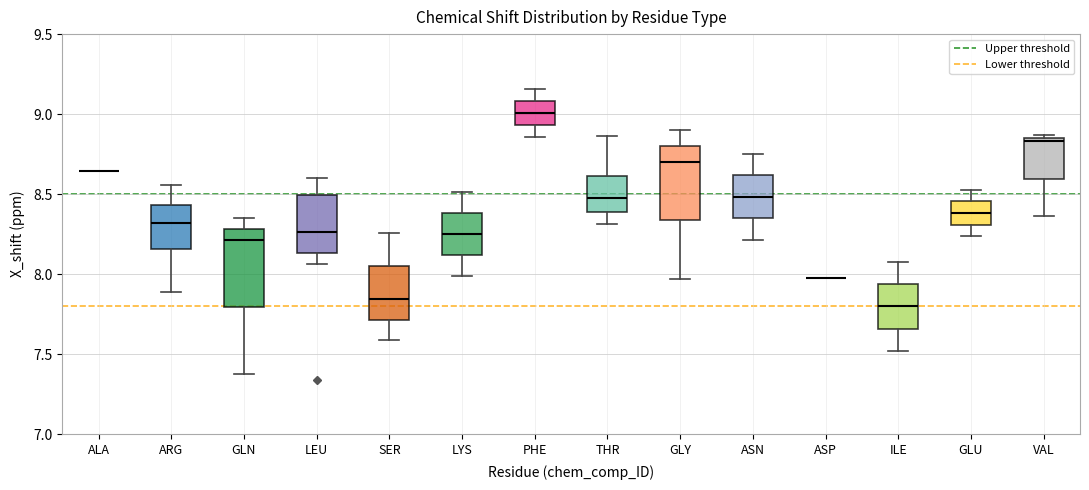

Reading left to right, read every box against the y-axis: the position of its median line, the range the box covers, and the ends of its whiskers. The values are not printed on the chart, so give them approximately, as read against the axis.

ALA: box collapsed to a line at 8.65, whiskers 8.65 to 8.65
ARG: median 8.30, box 8.15 to 8.45, whiskers 7.90 to 8.55
GLN: median 8.20, box 7.80 to 8.30, whiskers 7.40 to 8.35
LEU: median 8.25, box 8.15 to 8.50, whiskers 8.05 to 8.60
SER: median 7.85, box 7.70 to 8.05, whiskers 7.60 to 8.25
LYS: median 8.25, box 8.10 to 8.40, whiskers 8.00 to 8.50
PHE: median 9.00, box 8.95 to 9.10, whiskers 8.85 to 9.15
THR: median 8.45, box 8.40 to 8.60, whiskers 8.30 to 8.85
GLY: median 8.70, box 8.35 to 8.80, whiskers 7.95 to 8.90
ASN: median 8.50, box 8.35 to 8.60, whiskers 8.20 to 8.75
ASP: box collapsed to a line at 7.95, whiskers 7.95 to 7.95
ILE: median 7.80, box 7.65 to 7.95, whiskers 7.50 to 8.10
GLU: median 8.40, box 8.30 to 8.45, whiskers 8.25 to 8.55
VAL: median 8.85 (just below the box's upper edge), box 8.60 to 8.85, whiskers 8.35 to 8.85 (just above the box's upper edge)